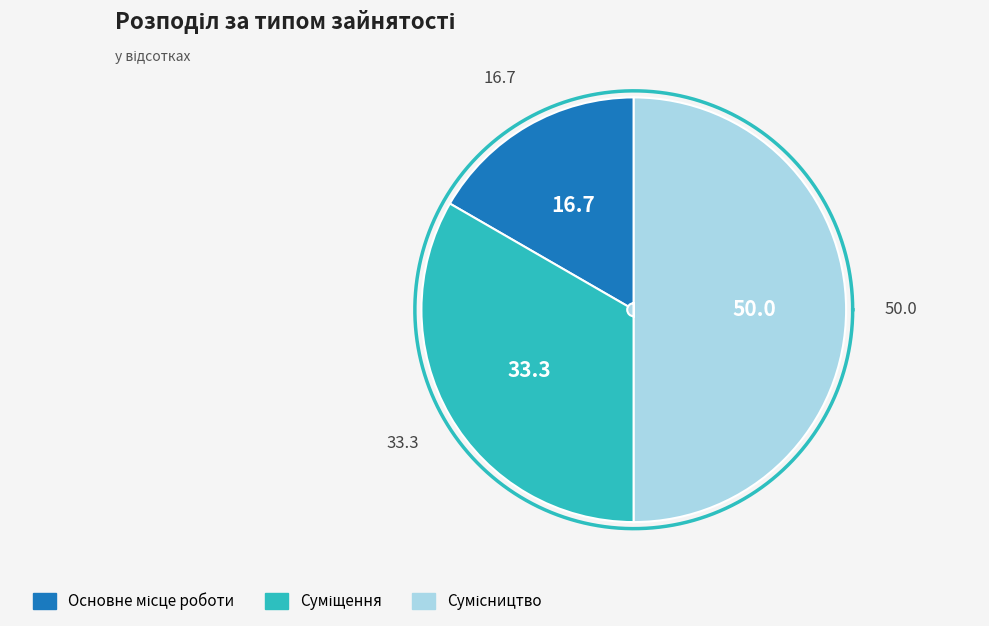

To the nearest percent, what is the difference between the largest and smallest slice percentages?

33%